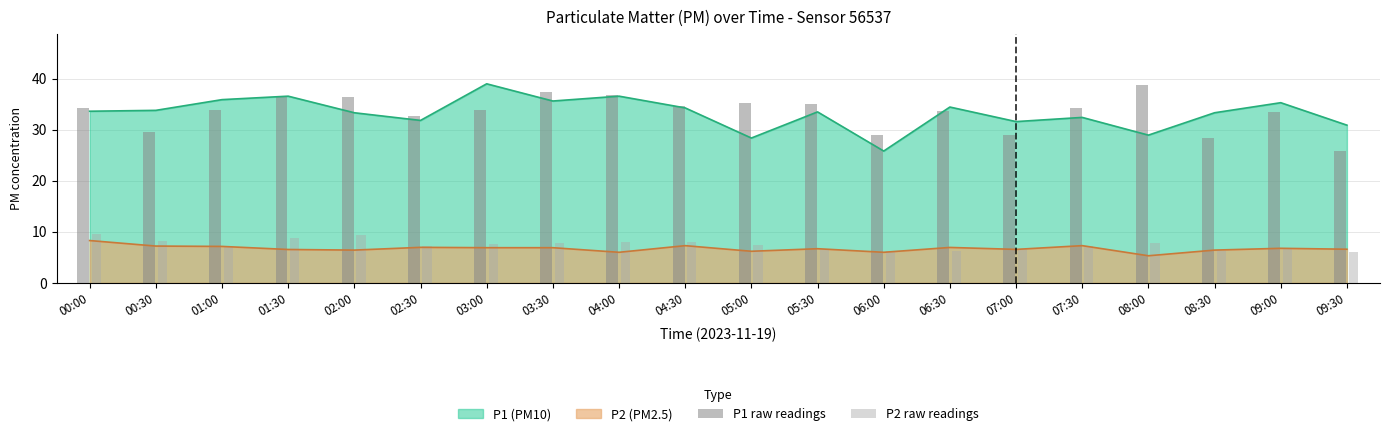

How many values in the P2 raw readings series exceed 7?

13